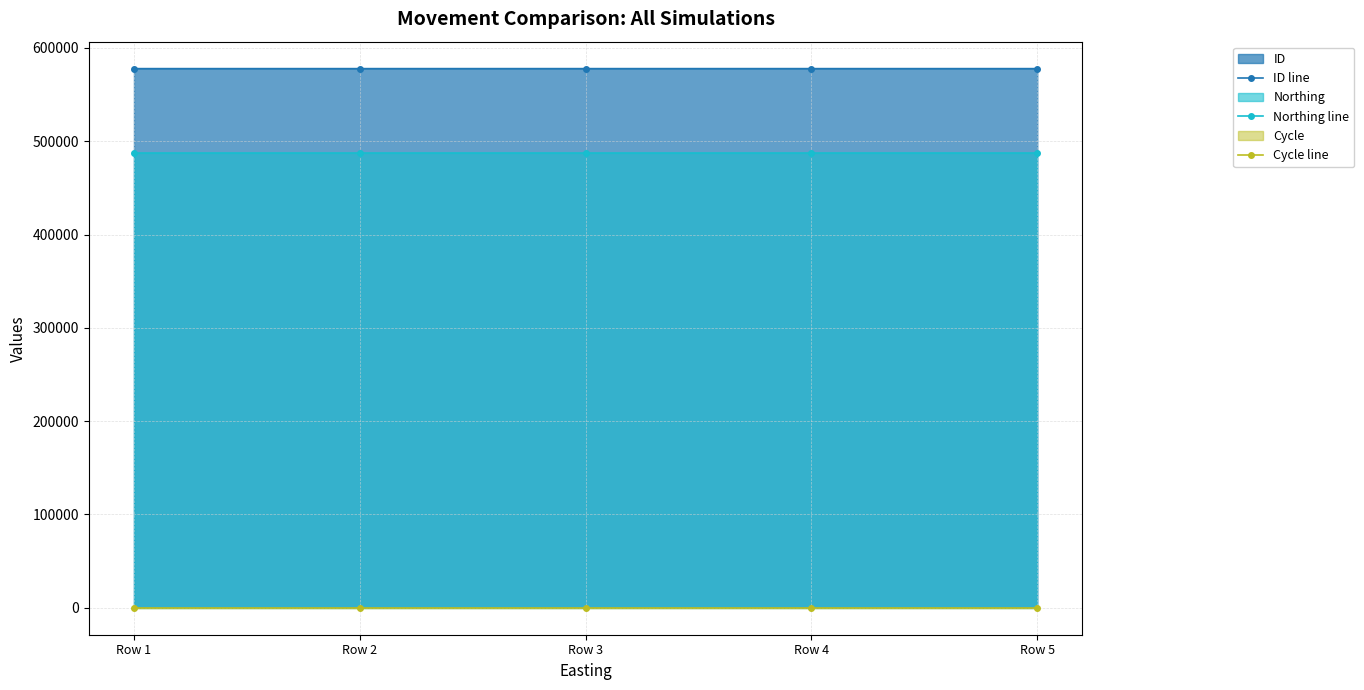

True or false: Cycle line has more than 1 interior local peaks.

False